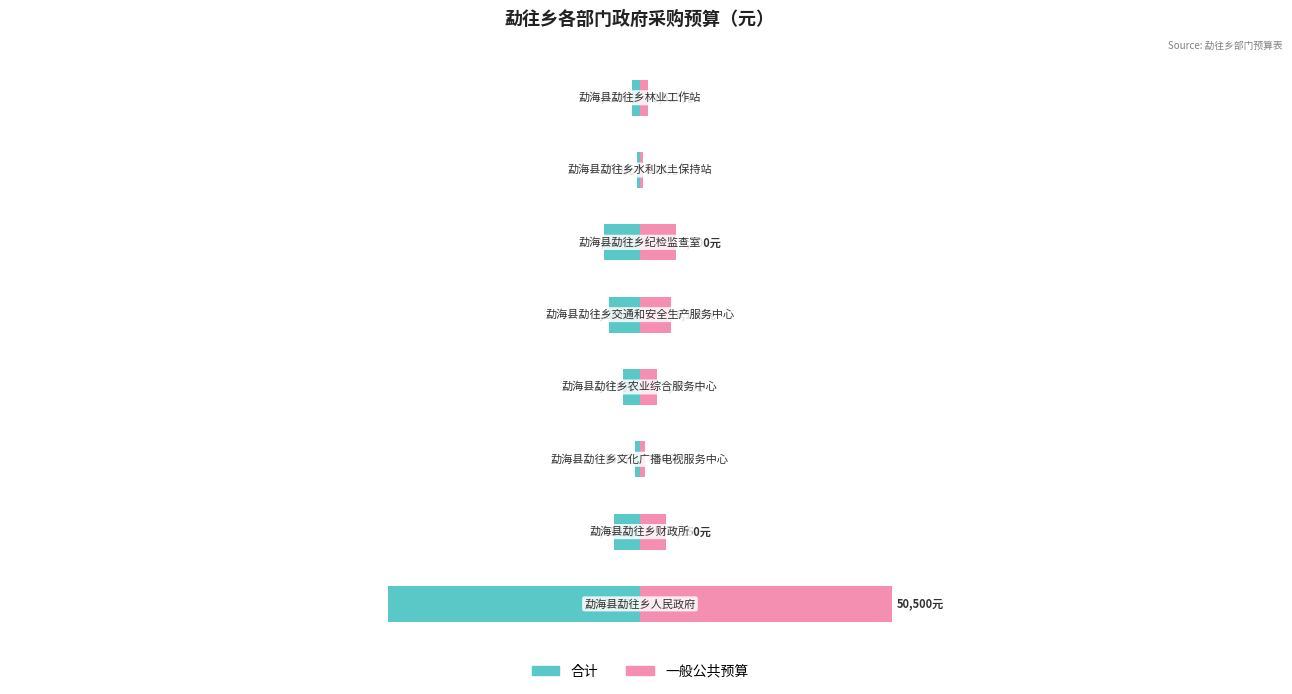

True or false: 合计（左） has a value of -0.1 at 0.

False